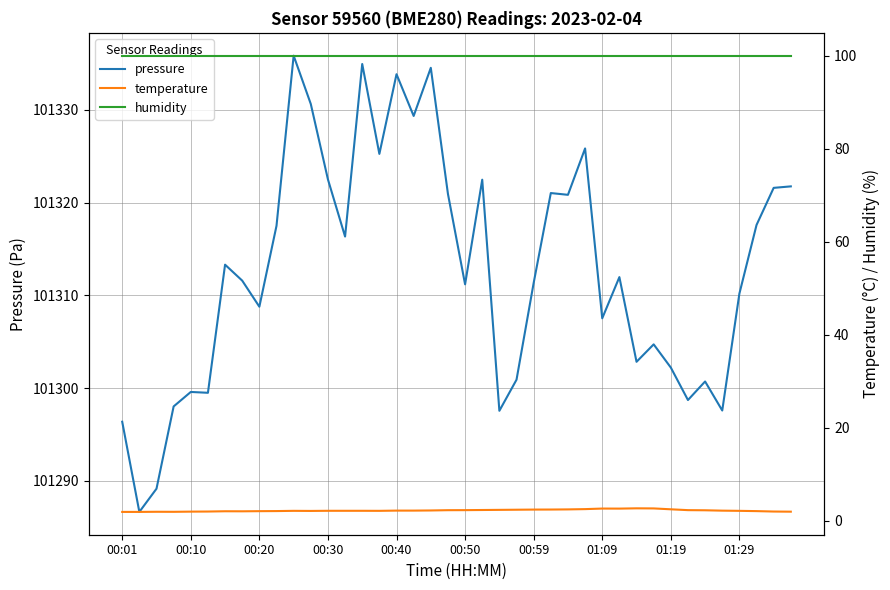

What are all the series names shown in the legend?

pressure, temperature, humidity